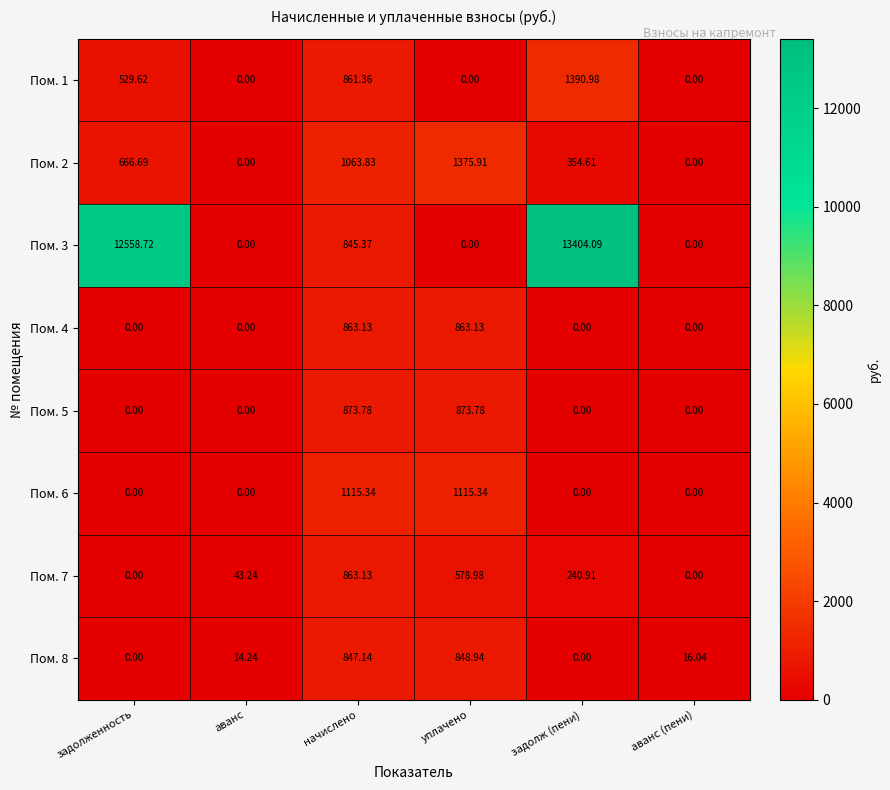

How many positive values does the Пом. 1 series have?

3